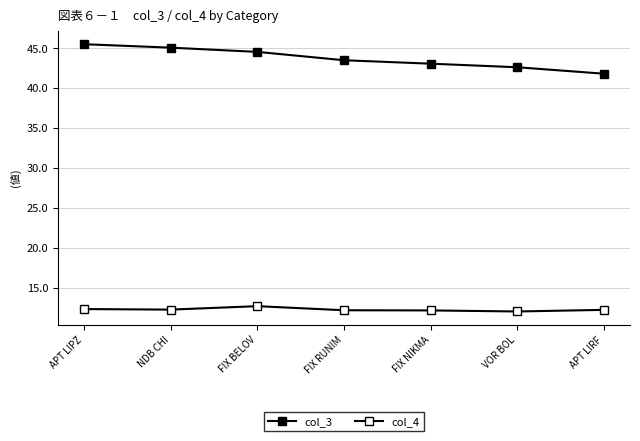

Count the number of data series in this chart.

2